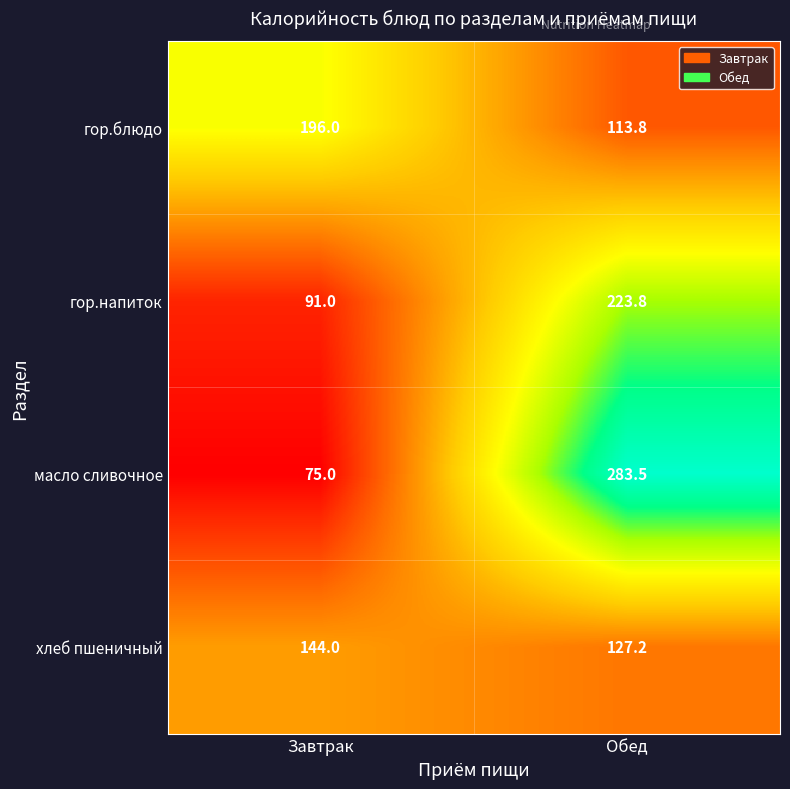

How many data points does each series have?

2